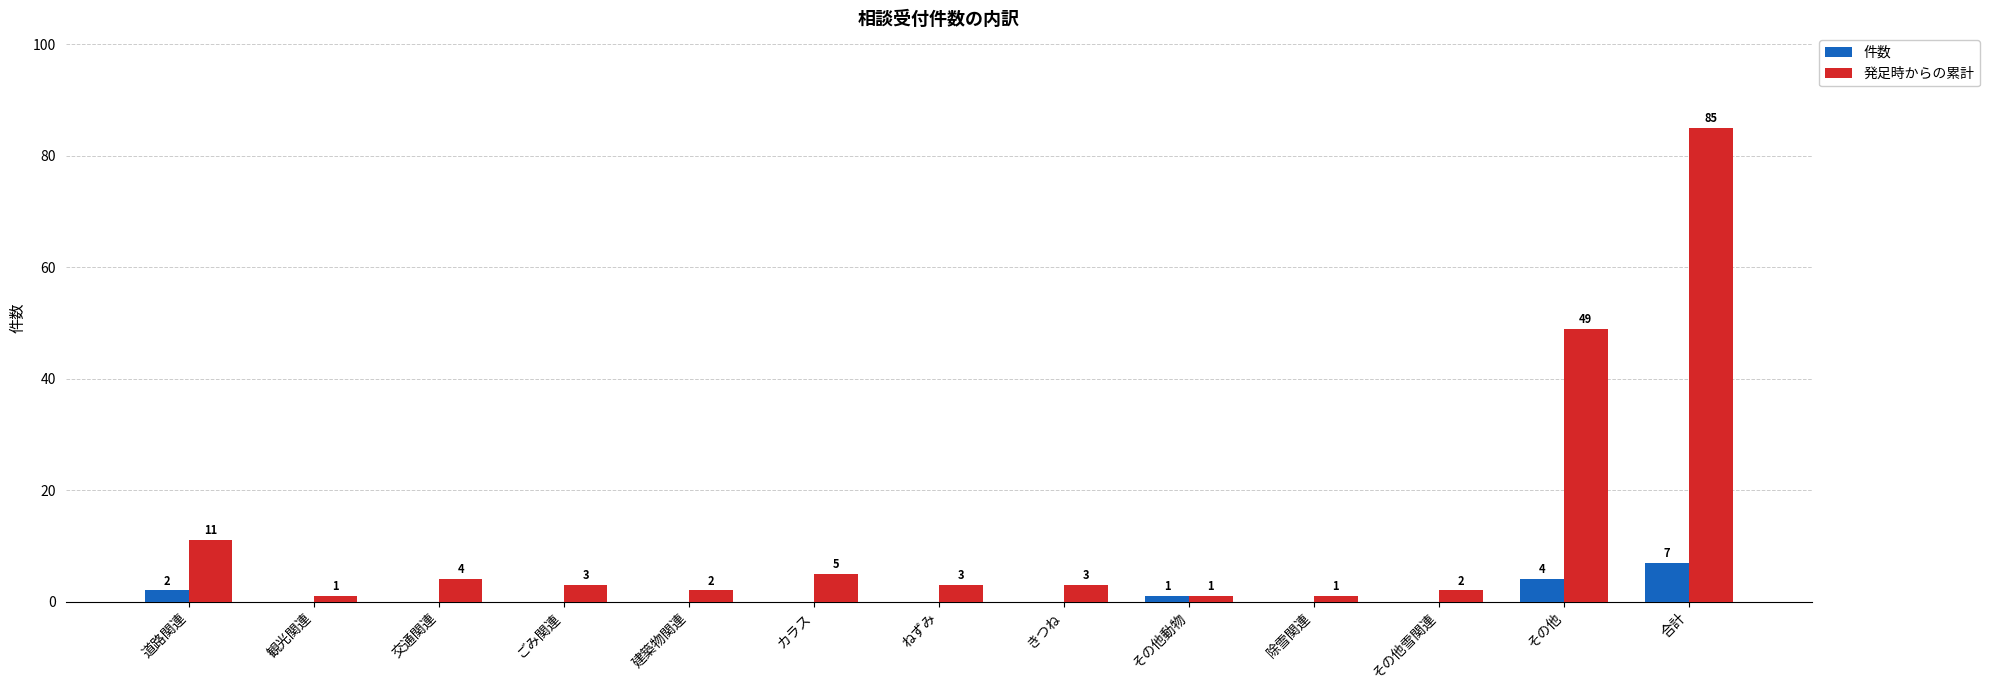

How many groups of bars are there?

13